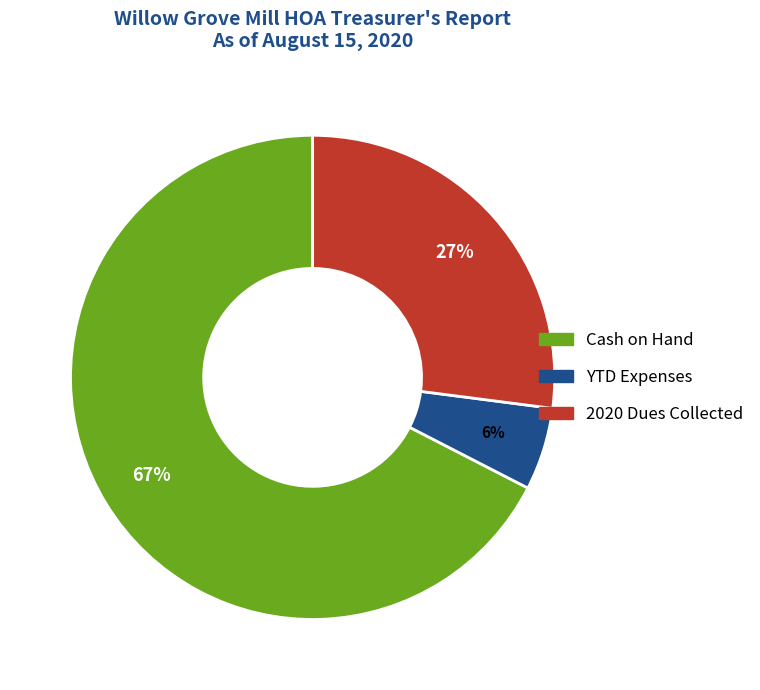

Combined, do 2020 Dues Collected and Cash on Hand account for over 50%?

Yes